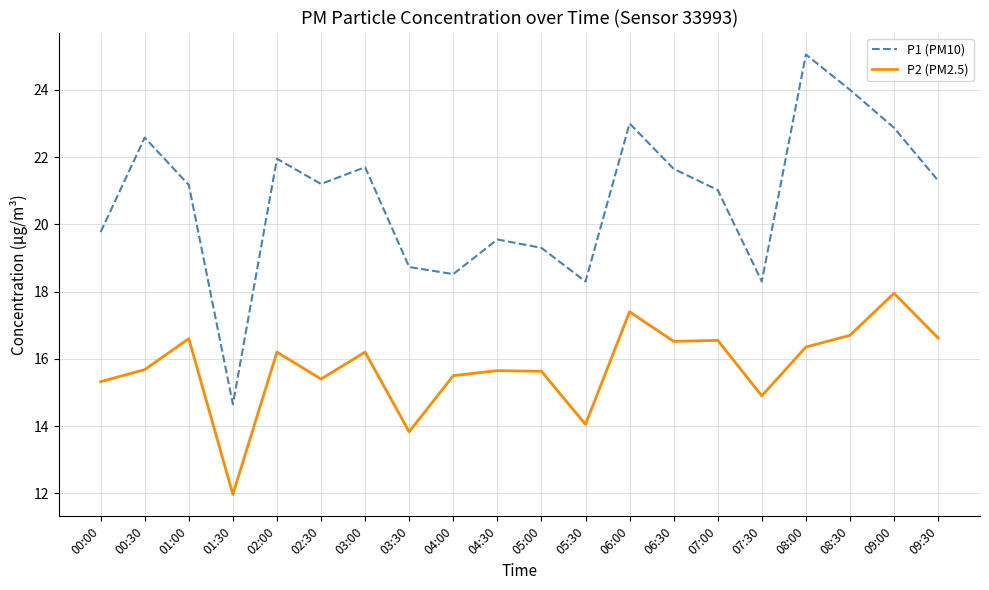

How many series are shown in this chart?

2